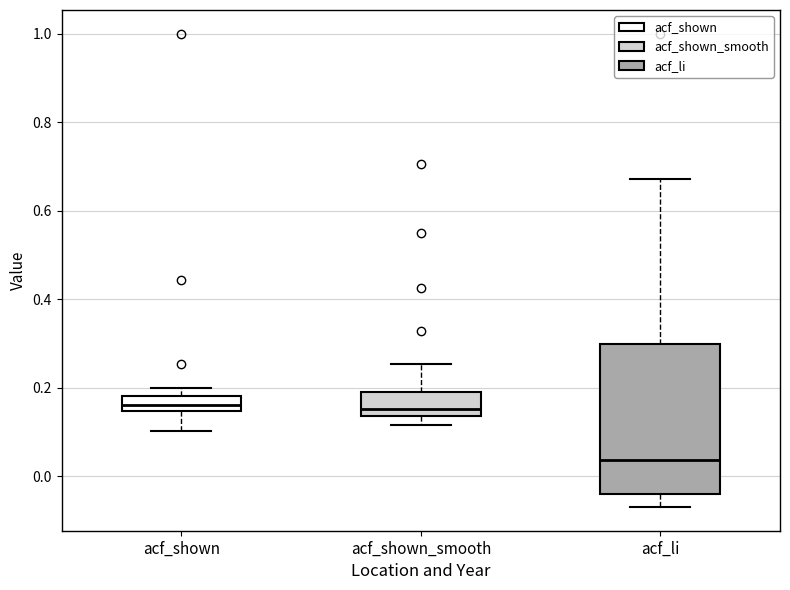

Where does the median line of the box for acf_shown sit on the y-axis? The values are not printed on the chart, so give them approximately, as read against the axis.

0.16